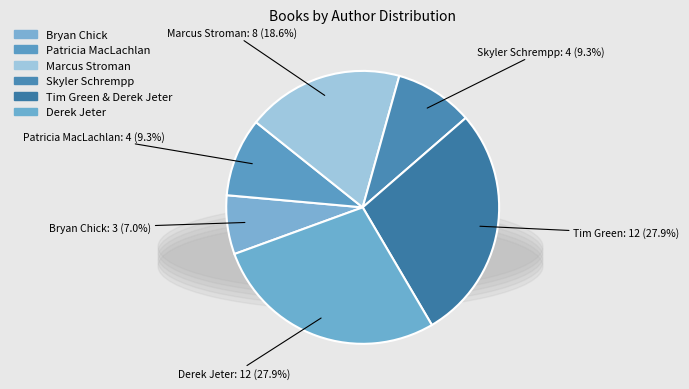

Count the number of slices in the pie.

6